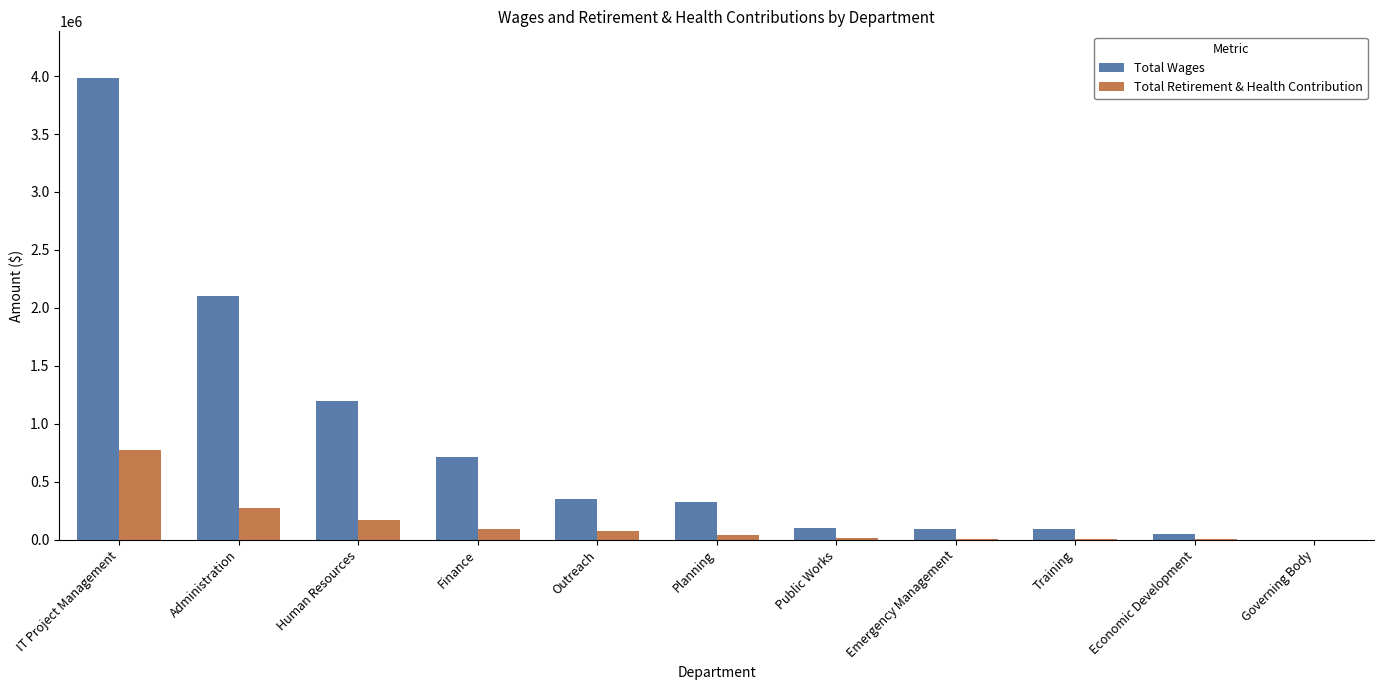

Which category has the highest value in the Total Retirement & Health Contribution series?

IT Project Management